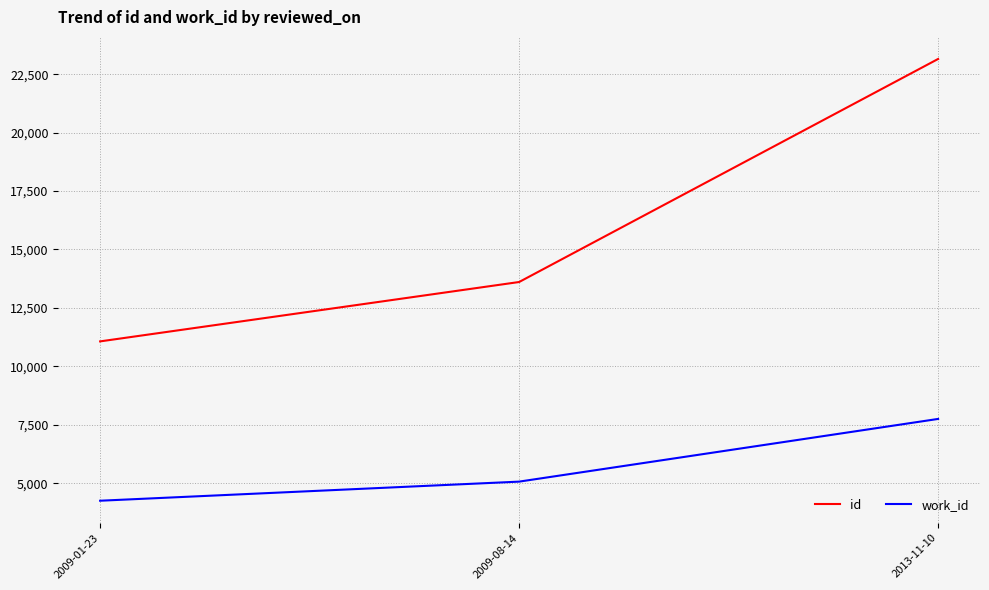

Which series has the widest spread of values?

id